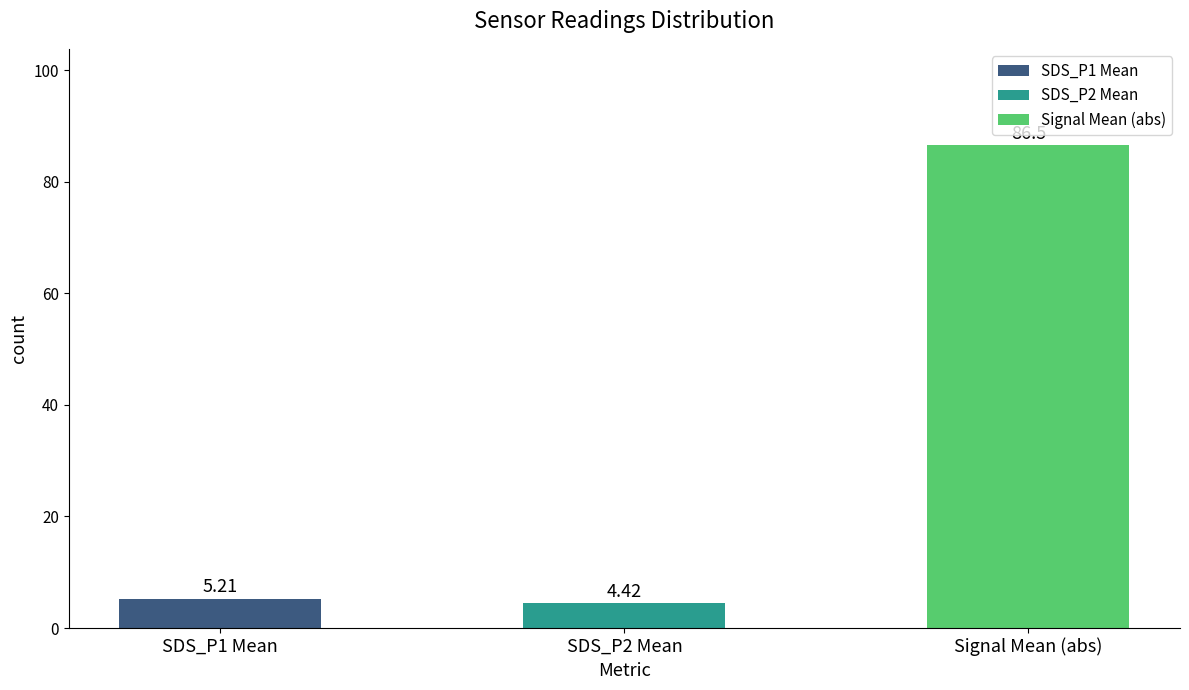

Which has a higher value, SDS_P1 Mean or SDS_P2 Mean?

SDS_P1 Mean